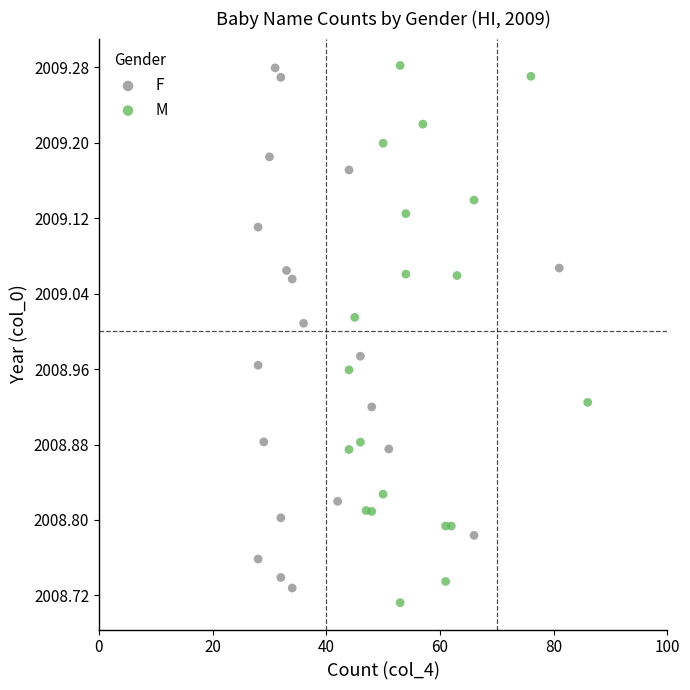

What are all the series names shown in the legend?

F, M